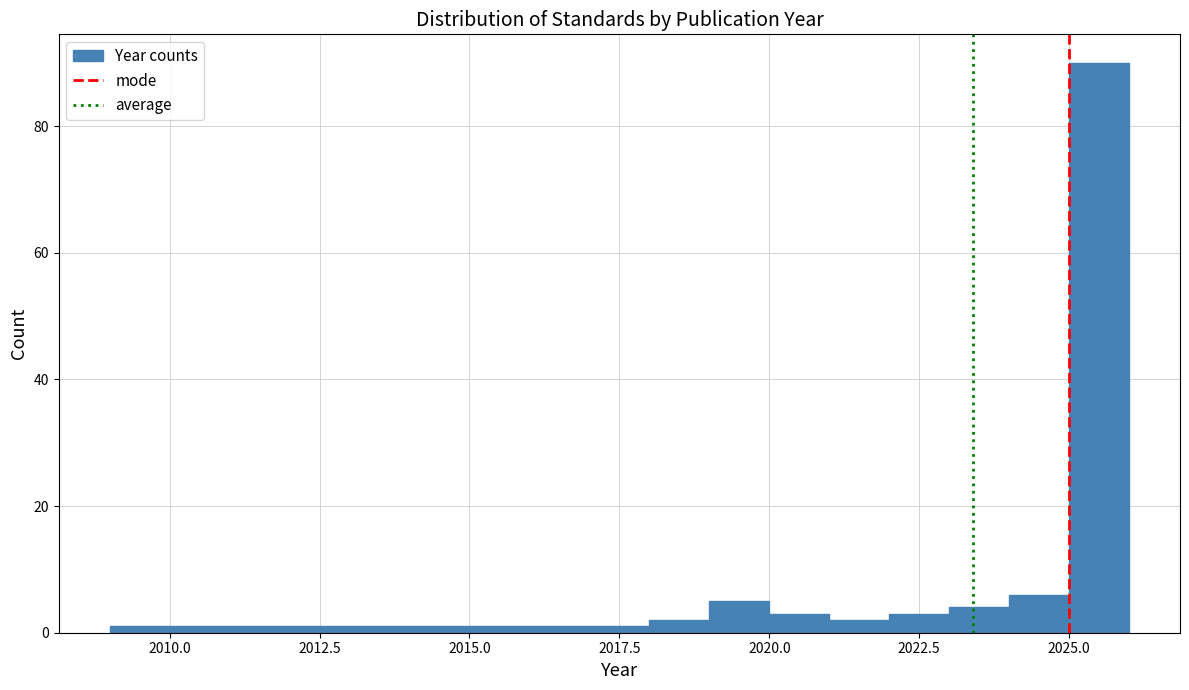

Around what value on the x-axis is the tallest bar? Give the approximate position of its centre, as read against the axis.

2025.5